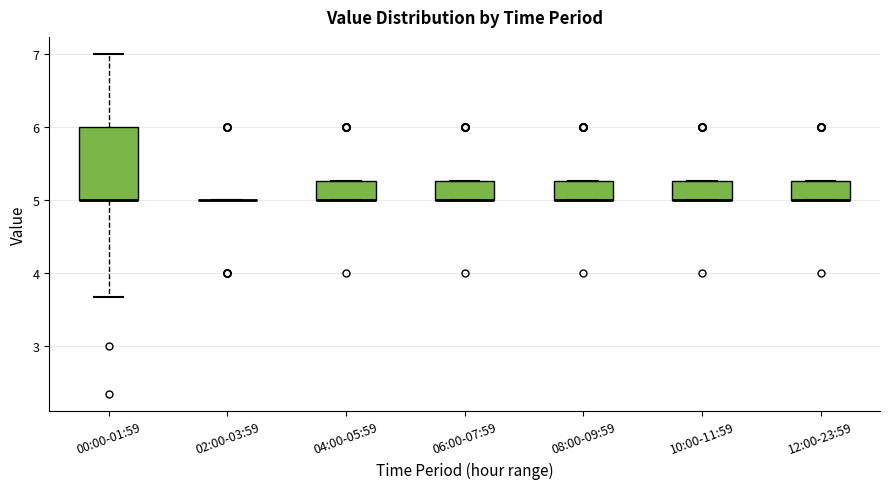

Reading left to right, transcribe this box plot: for each box, give where its median line is, the range the box spans, and where its two whiskers end, as read against the y-axis. The values are not printed on the chart, so give them approximately, as read against the axis.

00:00-01:59: median 5.0 (drawn on the box's lower edge), box 5.0 to 6.0, whiskers 3.7 to 7.0
02:00-03:59: box collapsed to a line at 5.0, whiskers 5.0 to 5.0
04:00-05:59: median 5.0 (drawn on the box's lower edge), box 5.0 to 5.3, whiskers 5.0 to 5.3
06:00-07:59: median 5.0 (drawn on the box's lower edge), box 5.0 to 5.3, whiskers 5.0 to 5.3
08:00-09:59: median 5.0 (drawn on the box's lower edge), box 5.0 to 5.3, whiskers 5.0 to 5.3
10:00-11:59: median 5.0 (drawn on the box's lower edge), box 5.0 to 5.3, whiskers 5.0 to 5.3
12:00-23:59: median 5.0 (drawn on the box's lower edge), box 5.0 to 5.3, whiskers 5.0 to 5.3